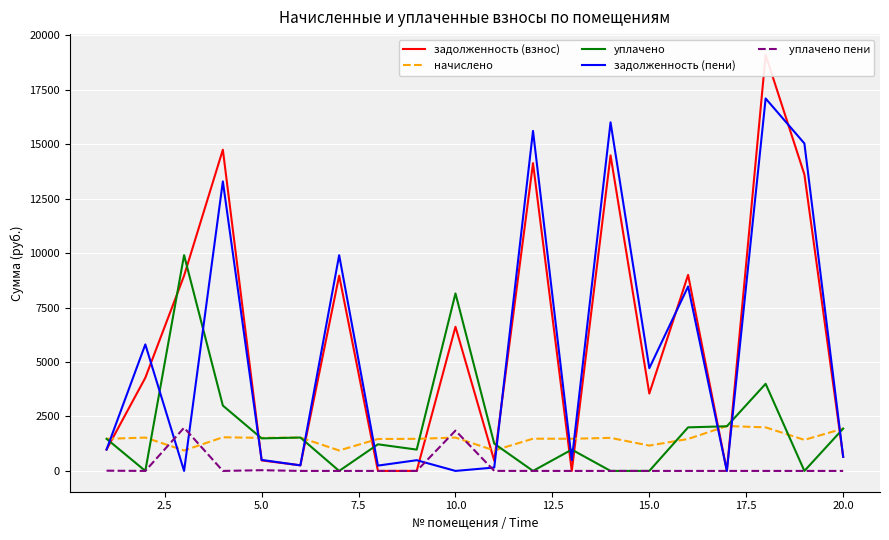

Is this an area chart (filled region under the line)?

No